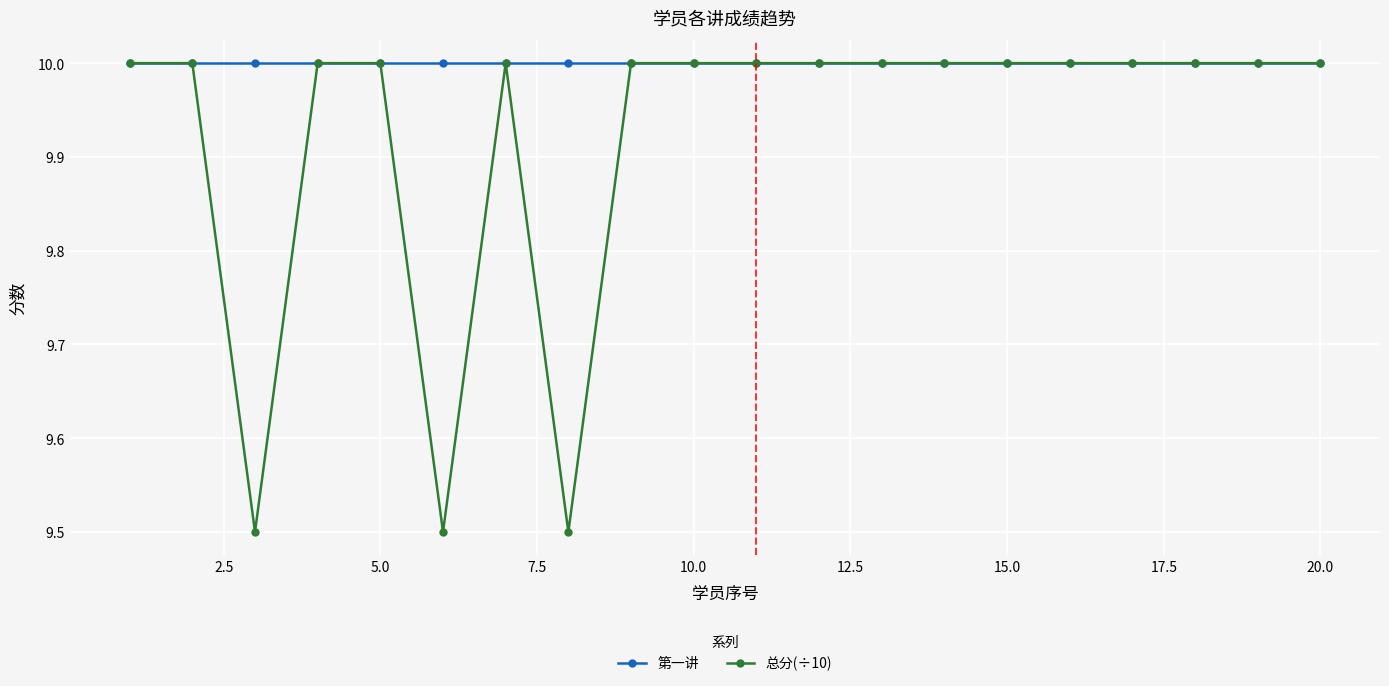

Does the chart have visible grid lines?

Yes